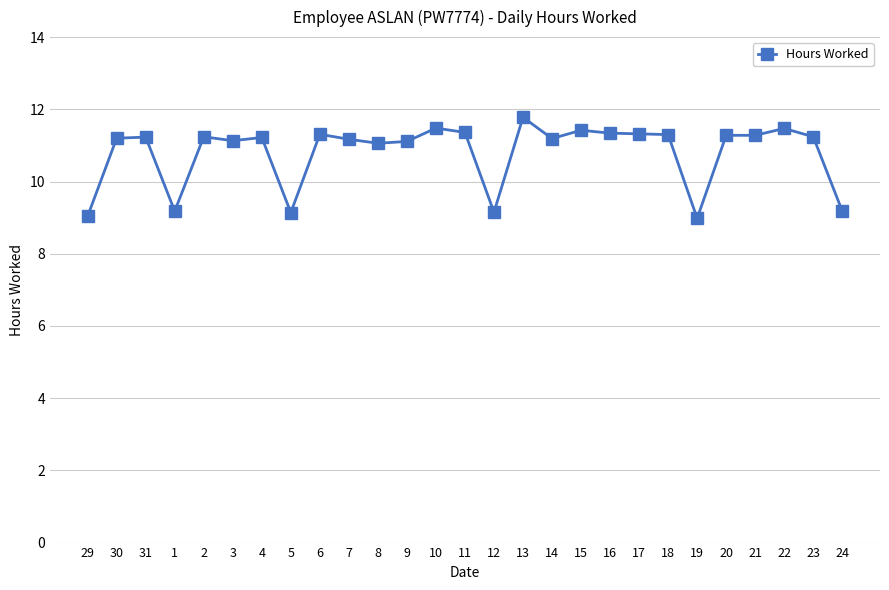

Where is the first local minimum?

1